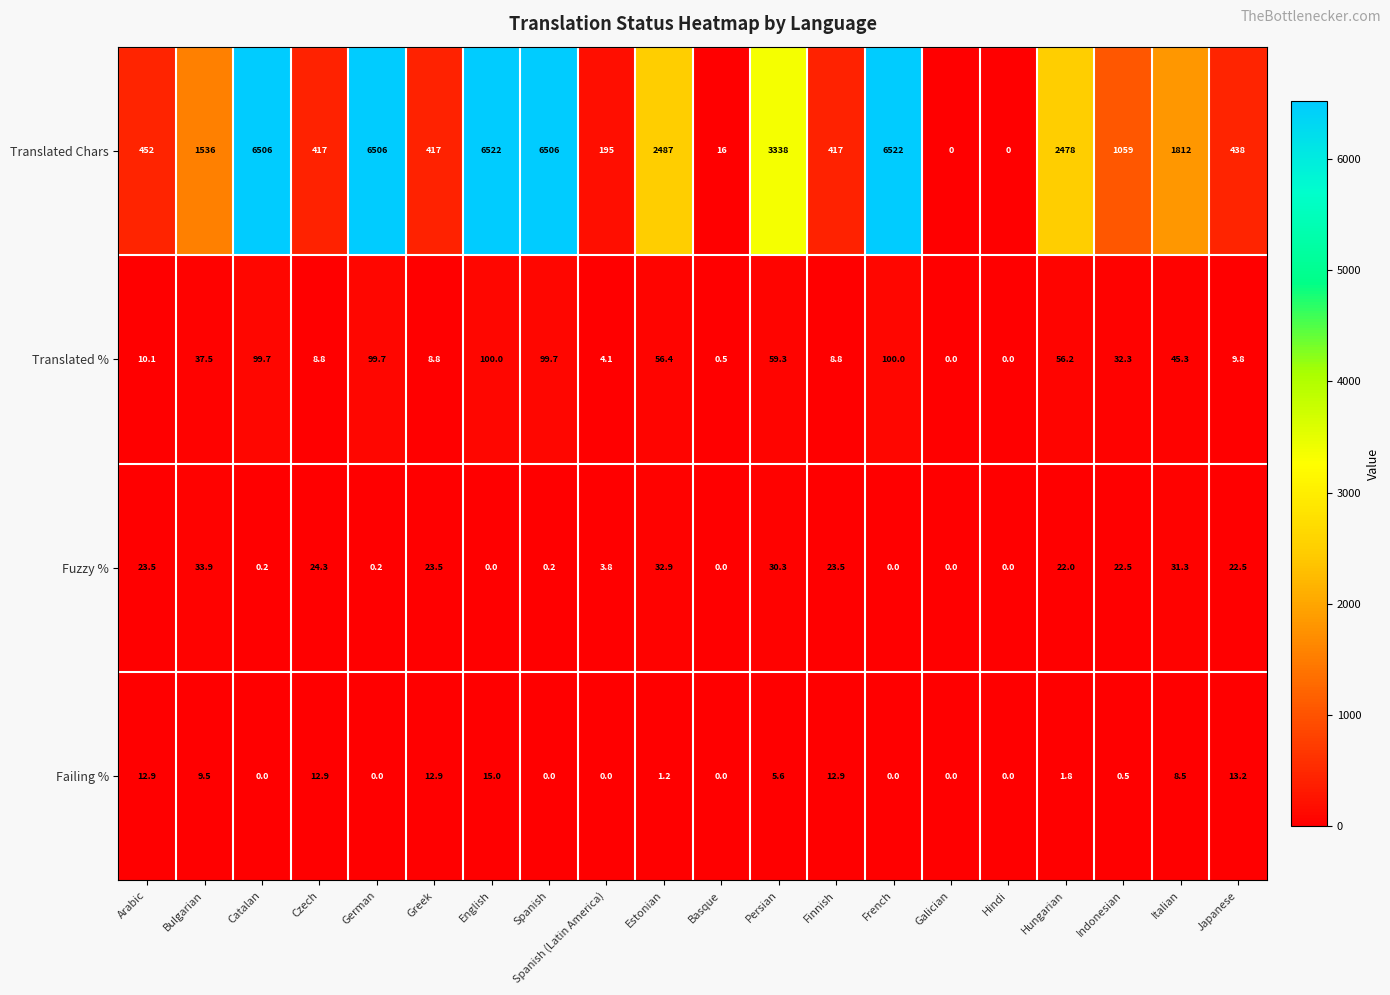

Between Bulgarian and Galician, which series saw the biggest shift?

Translated Chars